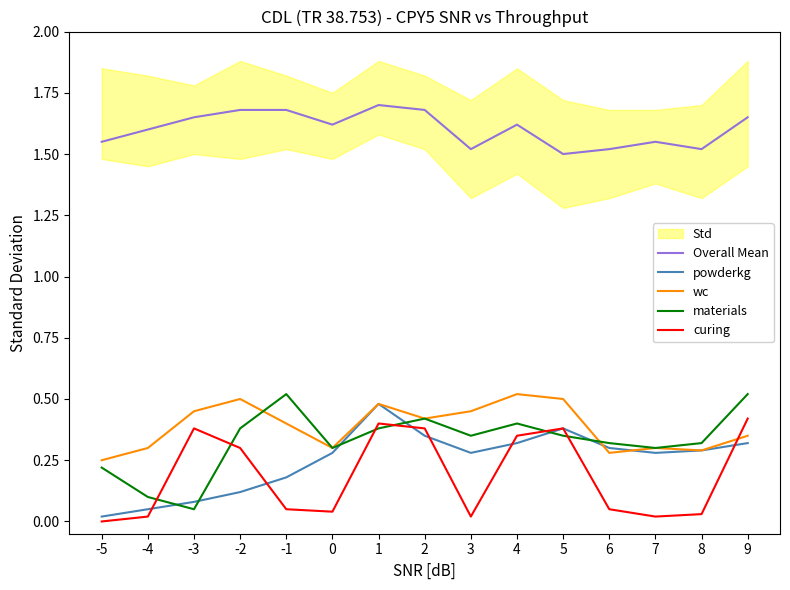

How many lines are shown in the chart?

5